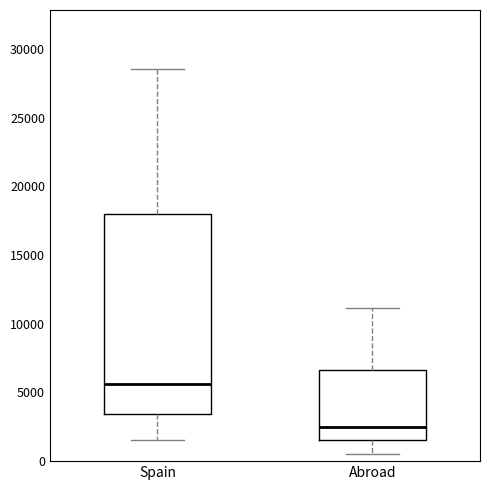

Comparing the boxes themselves (not the whiskers), which one is the tallest?

Spain